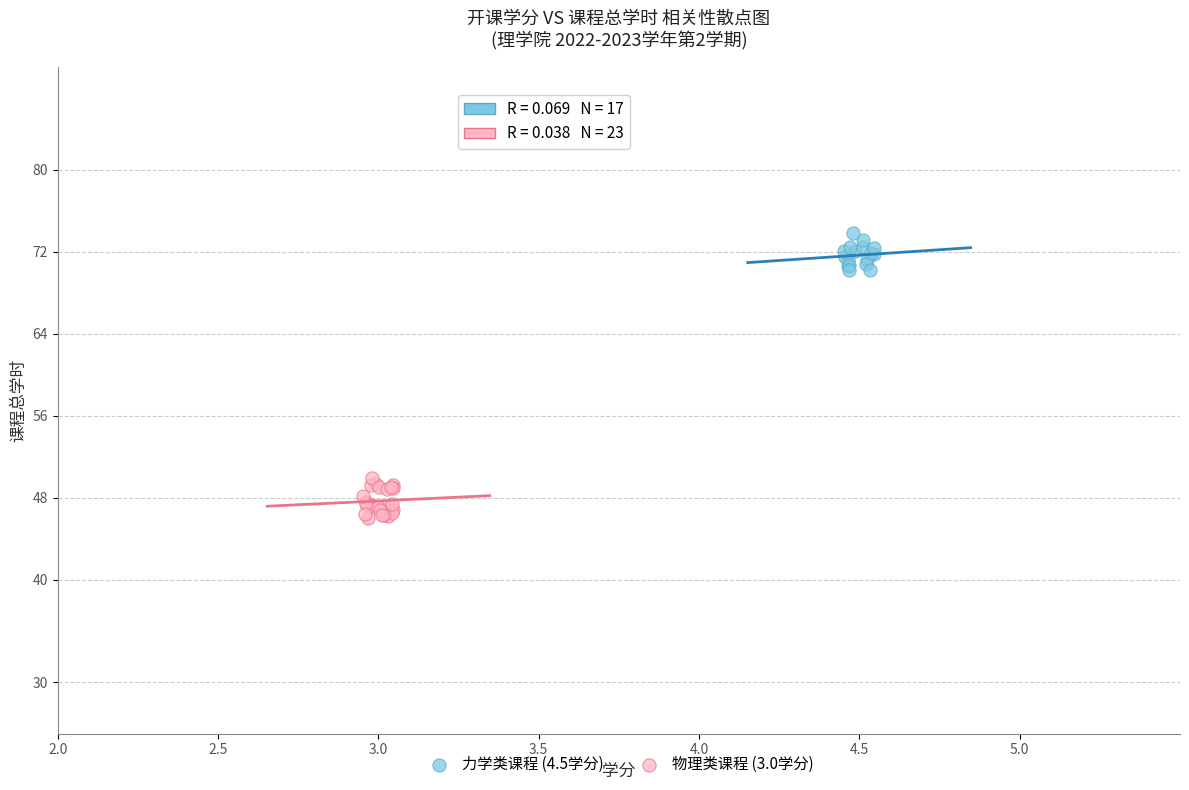

Which series reaches the minimum Y coordinate?

物理类课程 (3.0学分)